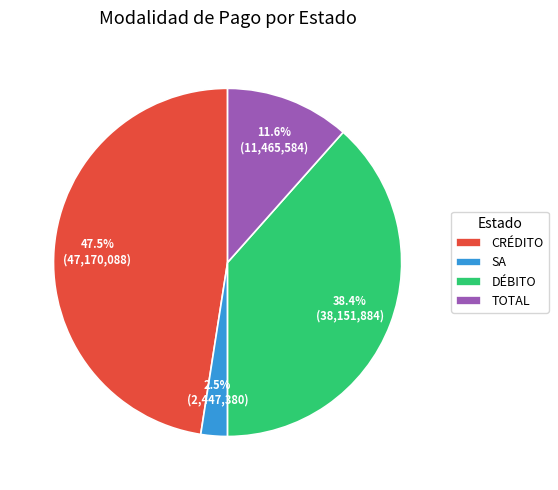

Approximately how many times larger is the value at CRÉDITO compared to TOTAL?

4.1